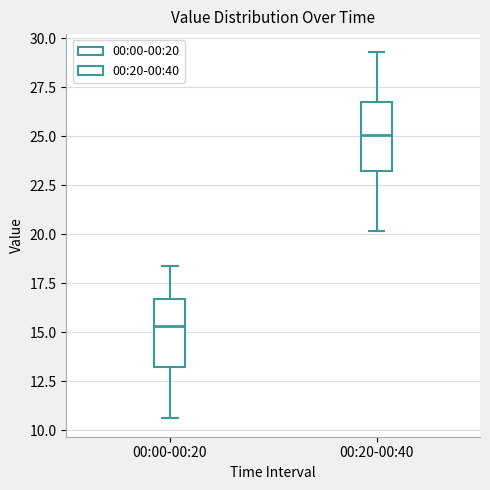

Where does the median line of the box for 00:00-00:20 sit on the y-axis? The values are not printed on the chart, so give them approximately, as read against the axis.

15.5